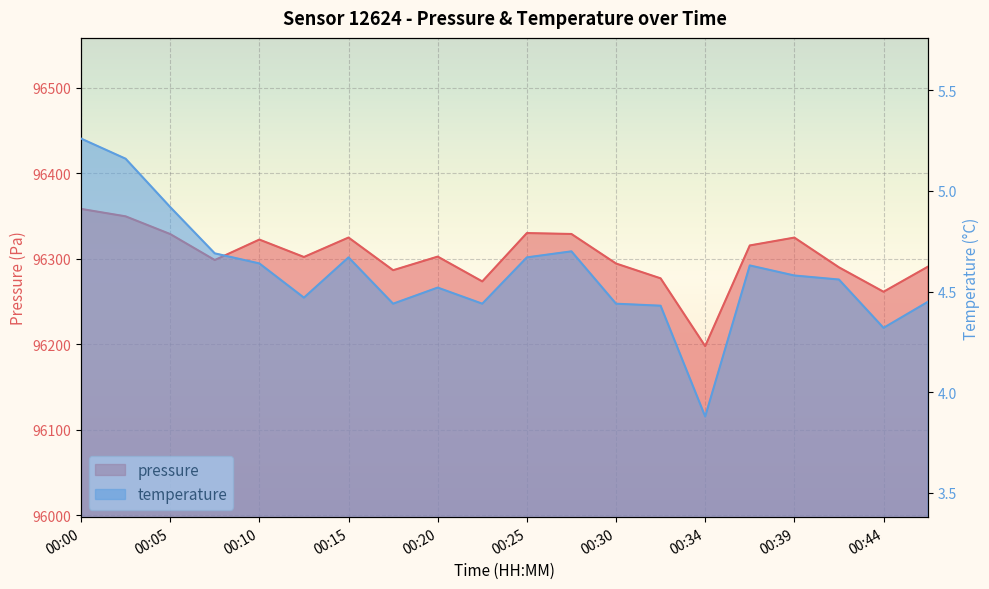

Which has a higher value, 00:47 or 00:15?

00:15